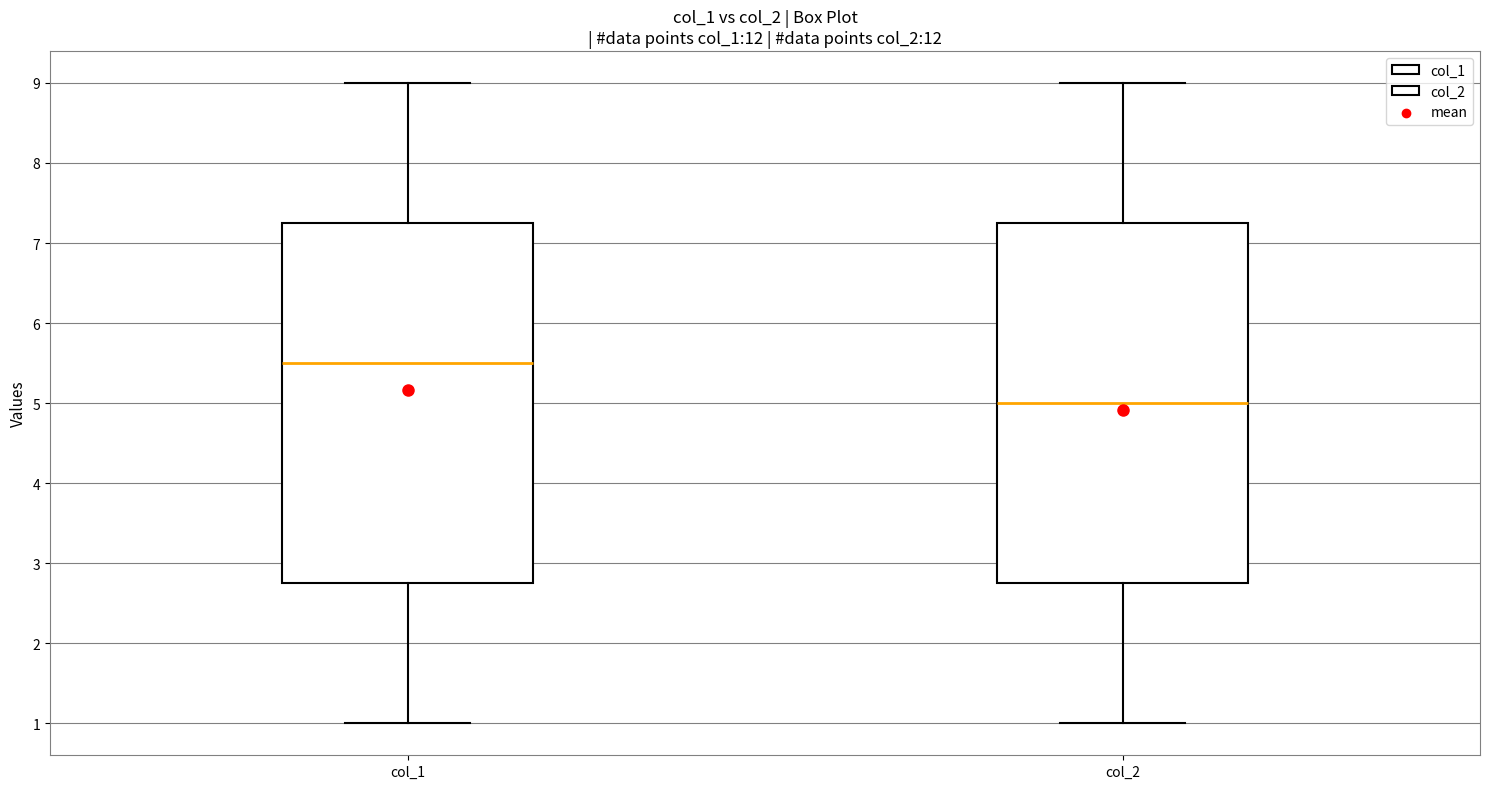

Which box has the lowest median line?

col_2